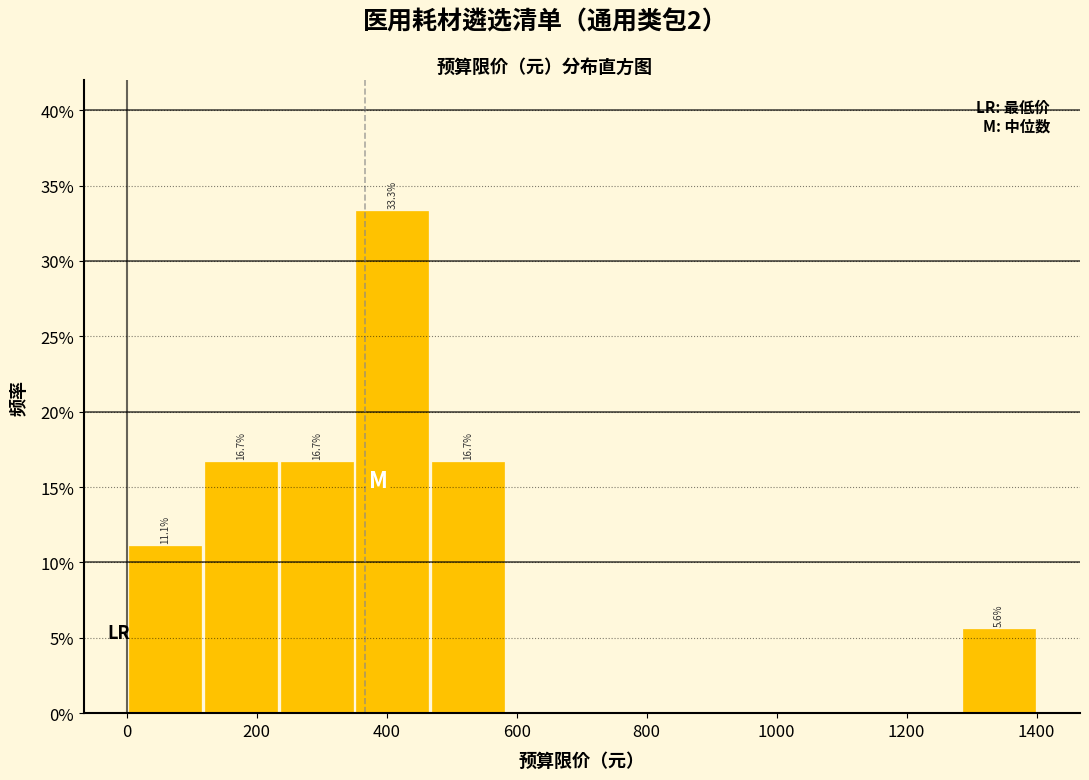

Which range on the x-axis has the tallest bar?

360 to 460